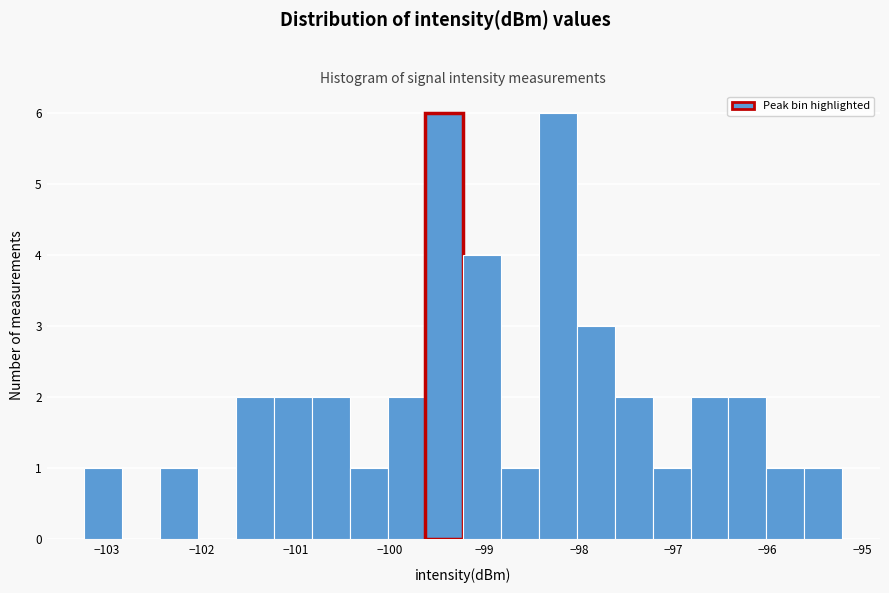

Reading left to right, list every bar in this chart as the range it spans on the x-axis followed by its height. Neither the bar edges nor the heights are printed on the chart, so give them approximately, as read against the axes.

-103.2 to -102.8: 1
-102.8 to -102.4: 0
-102.4 to -102.0: 1
-102.0 to -101.6: 0
-101.6 to -101.2: 2
-101.2 to -100.8: 2
-100.8 to -100.4: 2
-100.4 to -100.0: 1
-100.0 to -99.6: 2
-99.6 to -99.2: 6
-99.2 to -98.8: 4
-98.8 to -98.4: 1
-98.4 to -98.0: 6
-98.0 to -97.6: 3
-97.6 to -97.2: 2
-97.2 to -96.8: 1
-96.8 to -96.4: 2
-96.4 to -96.0: 2
-96.0 to -95.6: 1
-95.6 to -95.2: 1